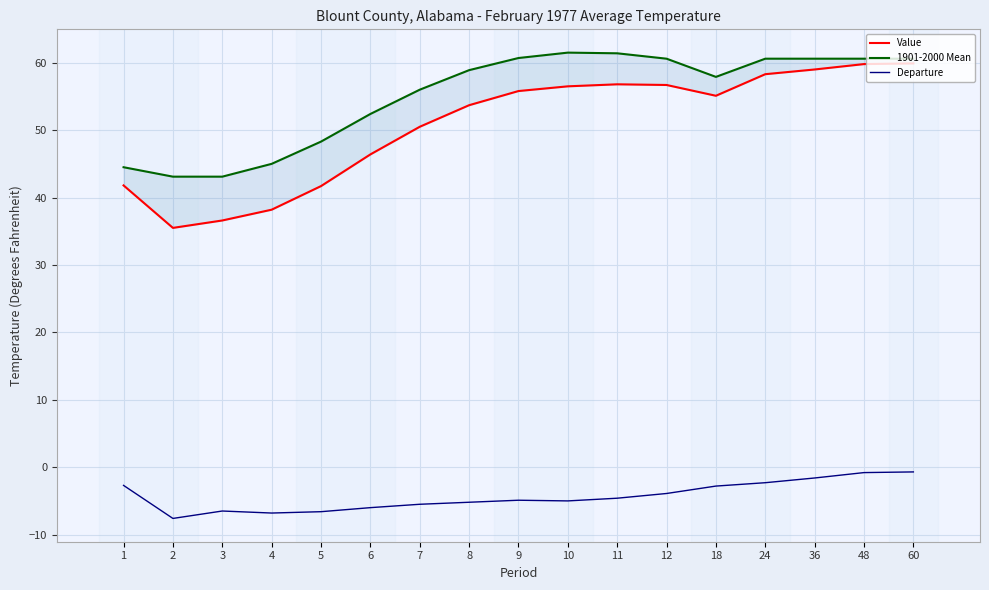

Reading right to left, list all the values displayed in this chart.

Value: 59.9	59.8	59.0	58.3	55.1	56.7	56.8	56.5	55.8	53.7	50.5	46.4	41.7	38.2	36.6	35.5	41.8
1901-2000 Mean: 60.6	60.6	60.6	60.6	57.9	60.6	61.4	61.5	60.7	58.9	56.0	52.4	48.3	45.0	43.1	43.1	44.5
Departure: -0.7	-0.8	-1.6	-2.3	-2.8	-3.9	-4.6	-5.0	-4.9	-5.2	-5.5	-6.0	-6.6	-6.8	-6.5	-7.6	-2.7